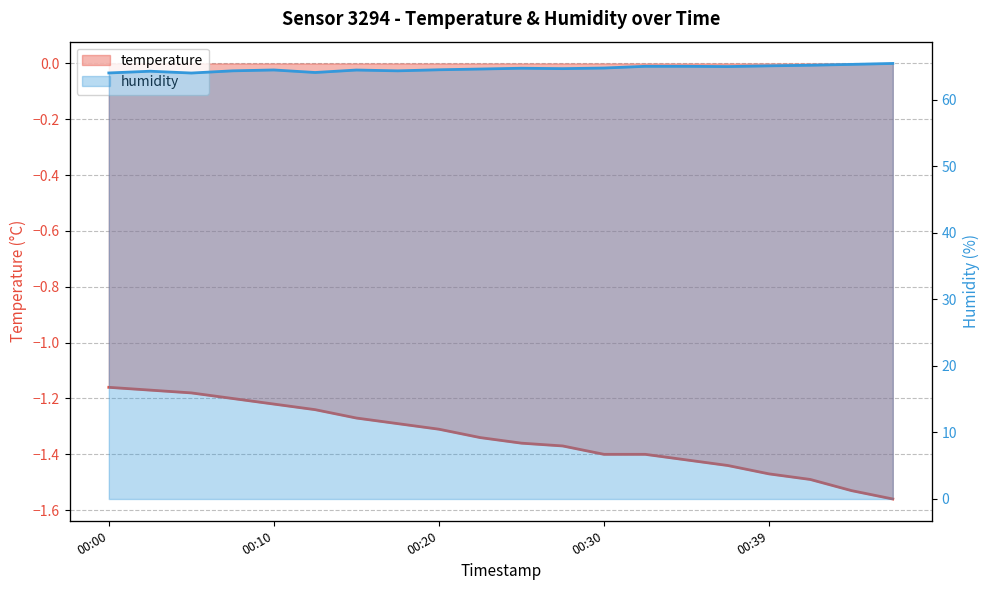

What position from the right is 7?

13